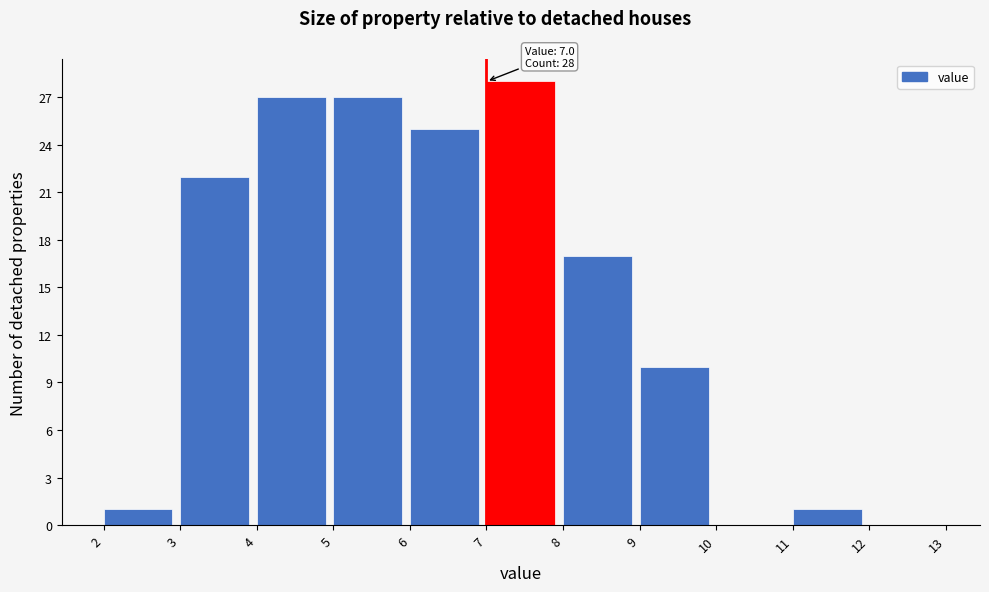

Over which range of the x-axis is the bar tallest?

7 to 8